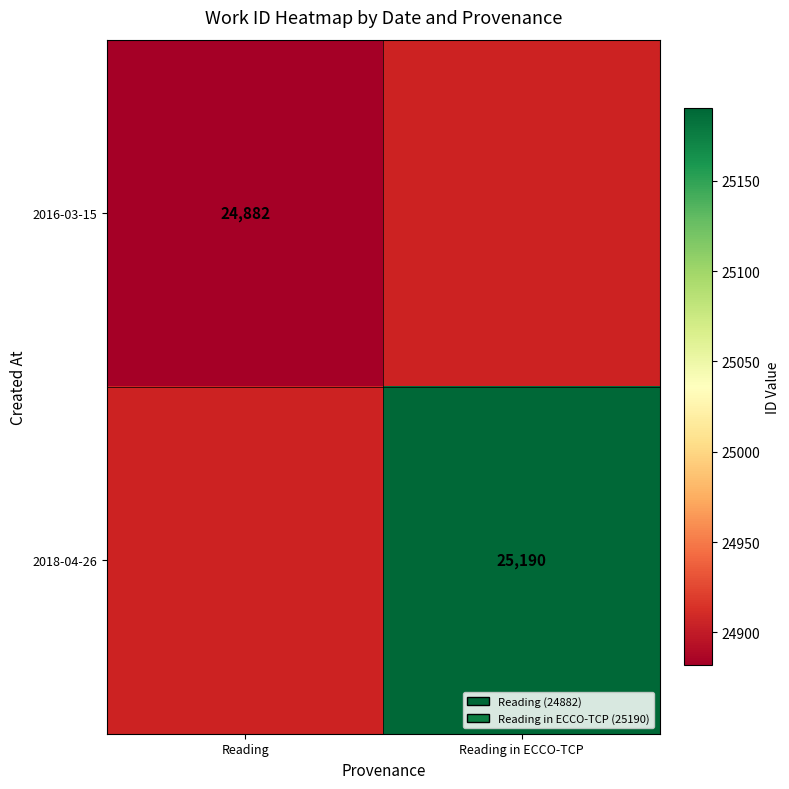

Is it true that 2018-04-26 equals 25190 at Reading in ECCO-TCP?

True